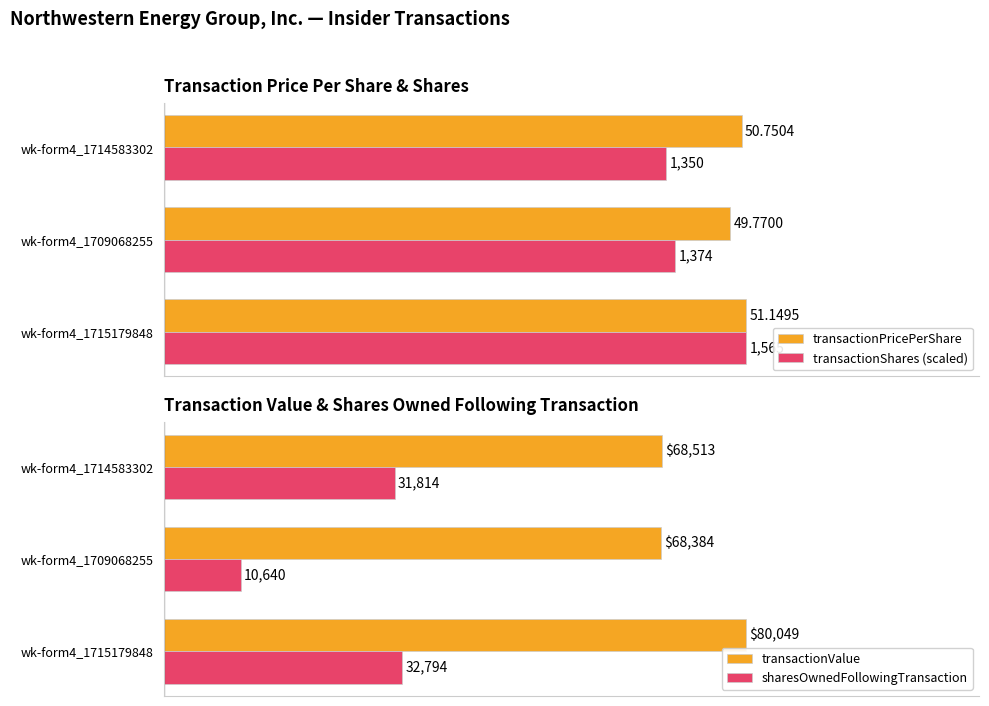

List the labels in order of transactionPricePerShare value, largest first.

wk-form4_1715179848, wk-form4_1714583302, wk-form4_1709068255